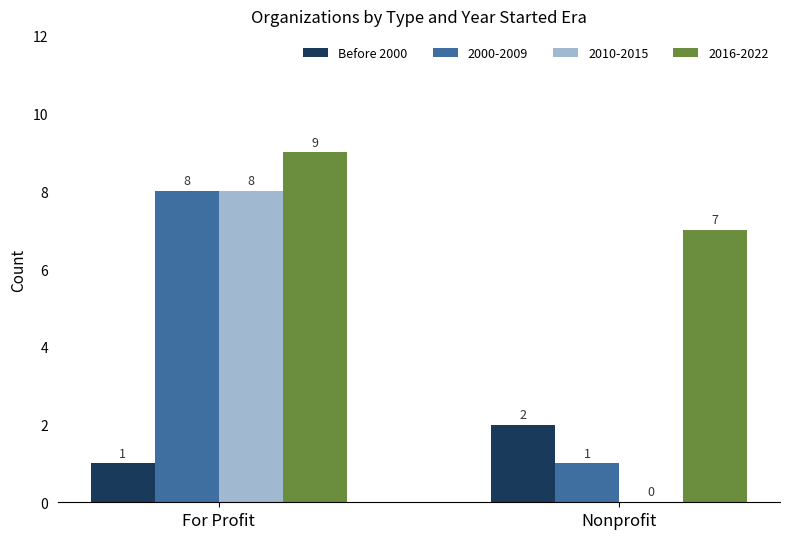

What is the maximum value shown in the chart?

9